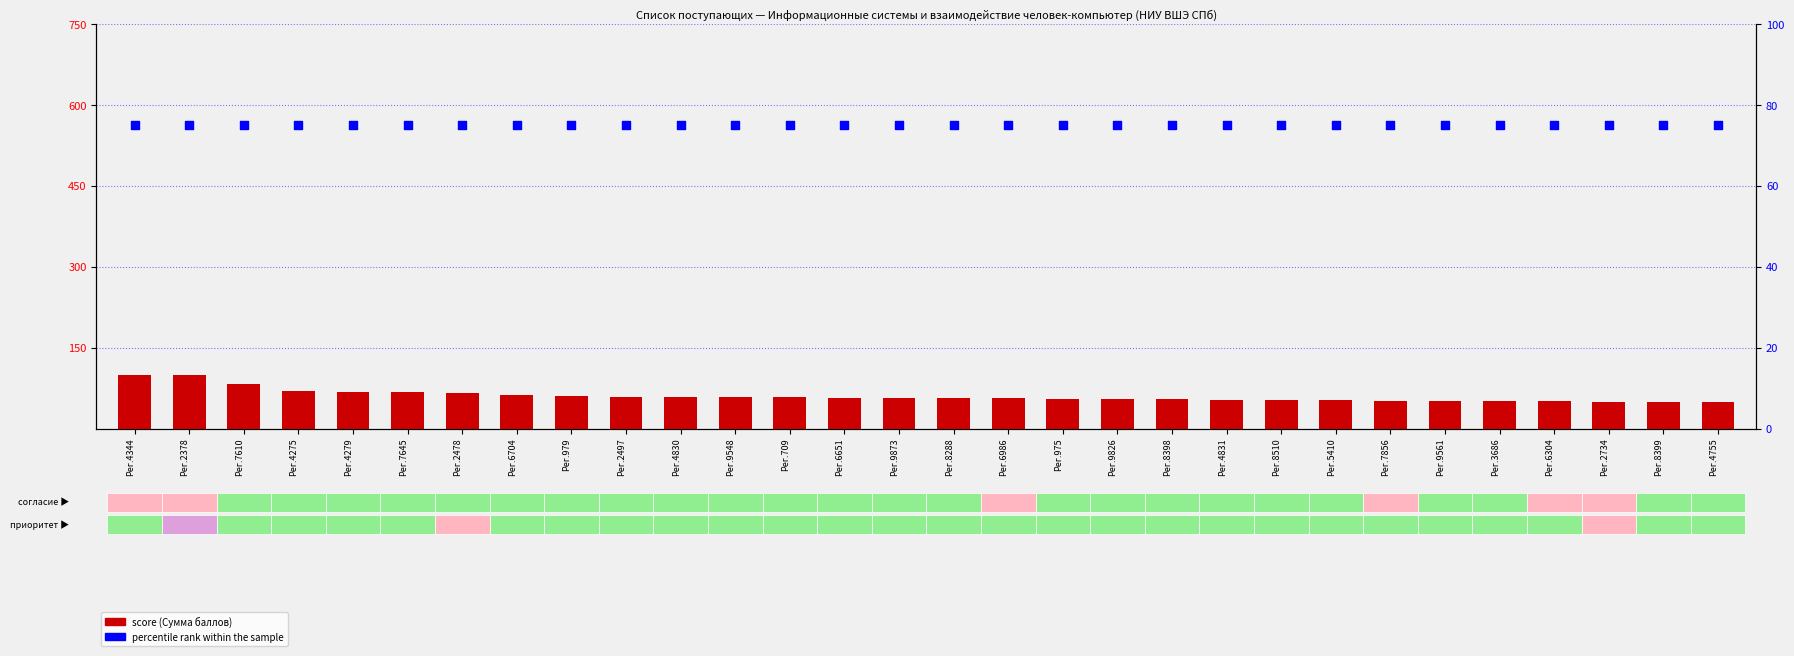

At which category is the sum across all series the highest?

Рег.4344